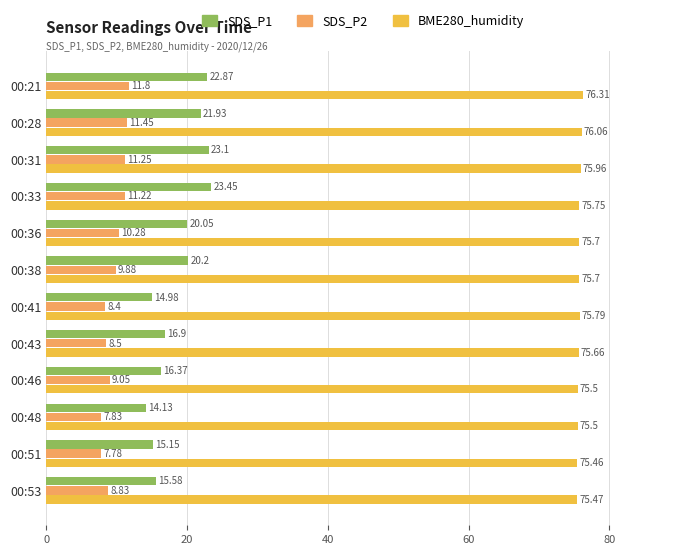

Which series has the largest range (max minus min)?

SDS_P1